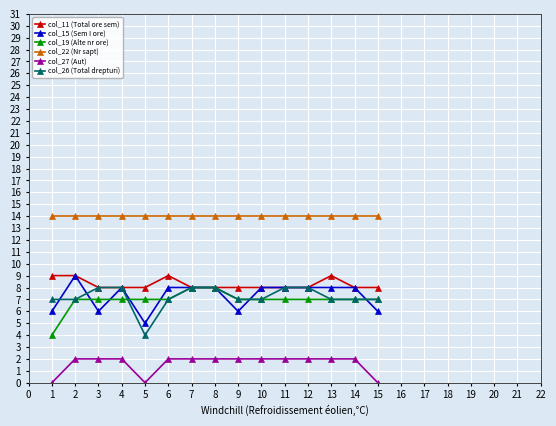

Which category has the lowest value in the col_26 (Total drepturi) series?

5